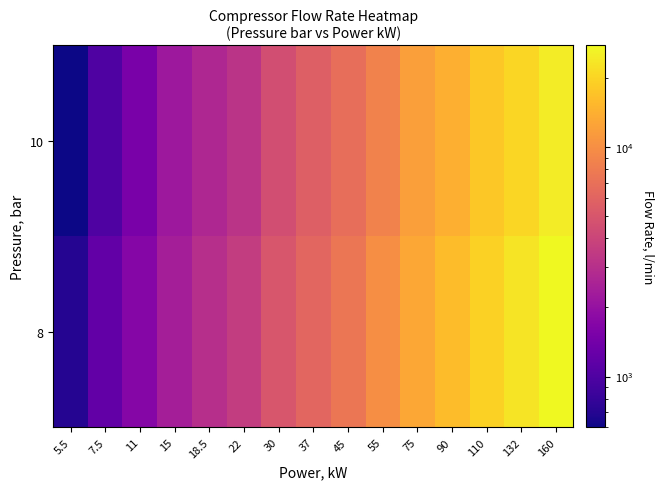

What is the total value across all series at 5.5?

1300